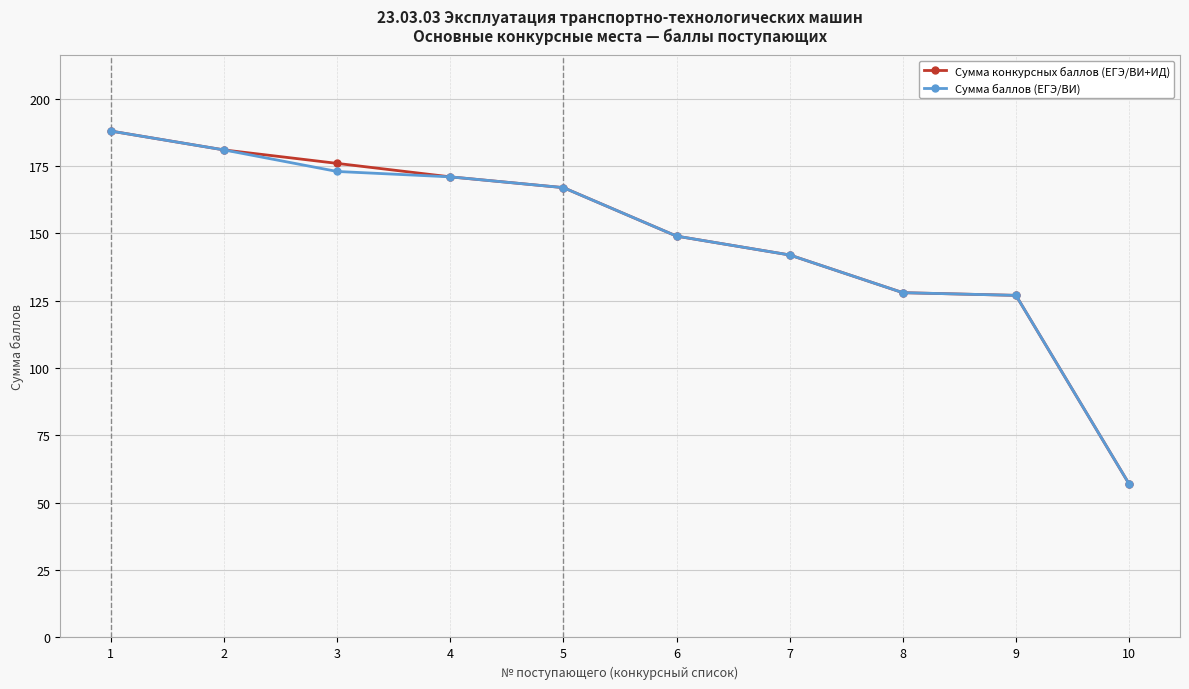

True or false: Сумма баллов (ЕГЭ/ВИ) has more than 2 interior local peaks.

False